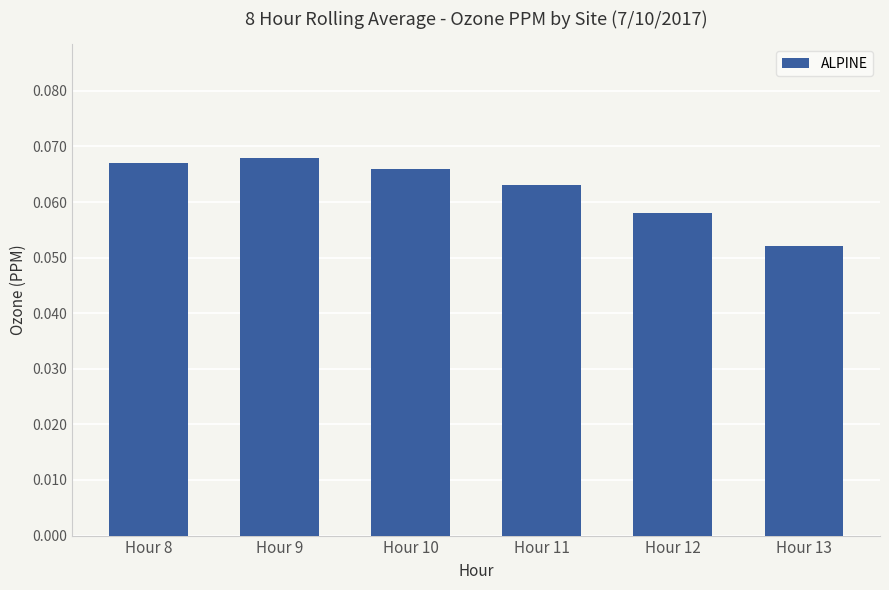

Rank the categories by value from lowest to highest.

Hour 13, Hour 12, Hour 11, Hour 10, Hour 8, Hour 9